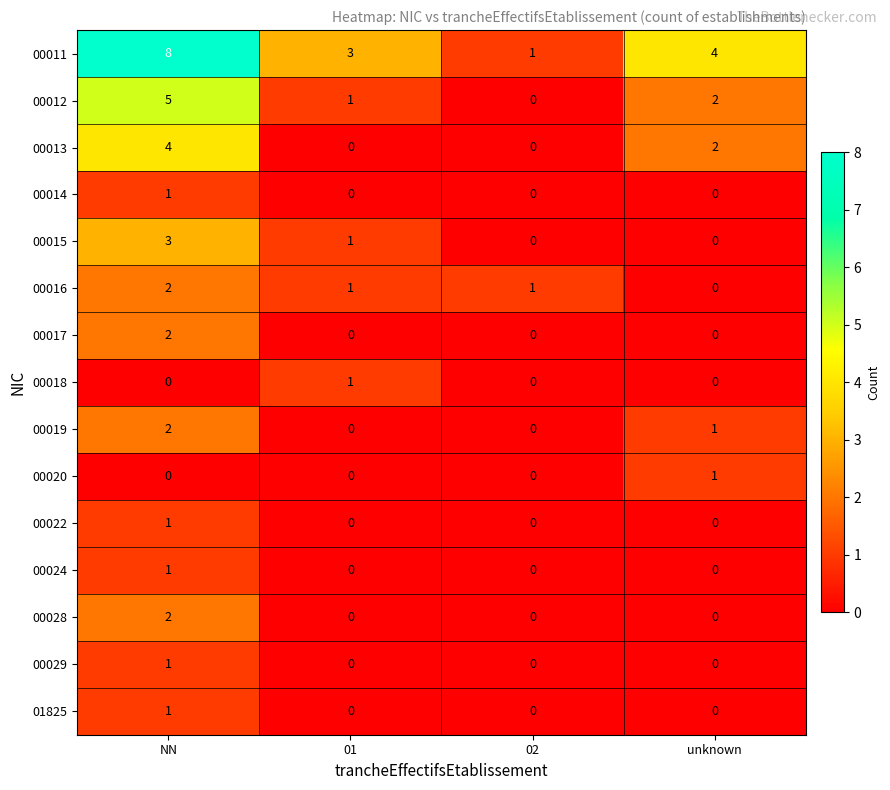

At how many categories does at least one series exceed 2?

3